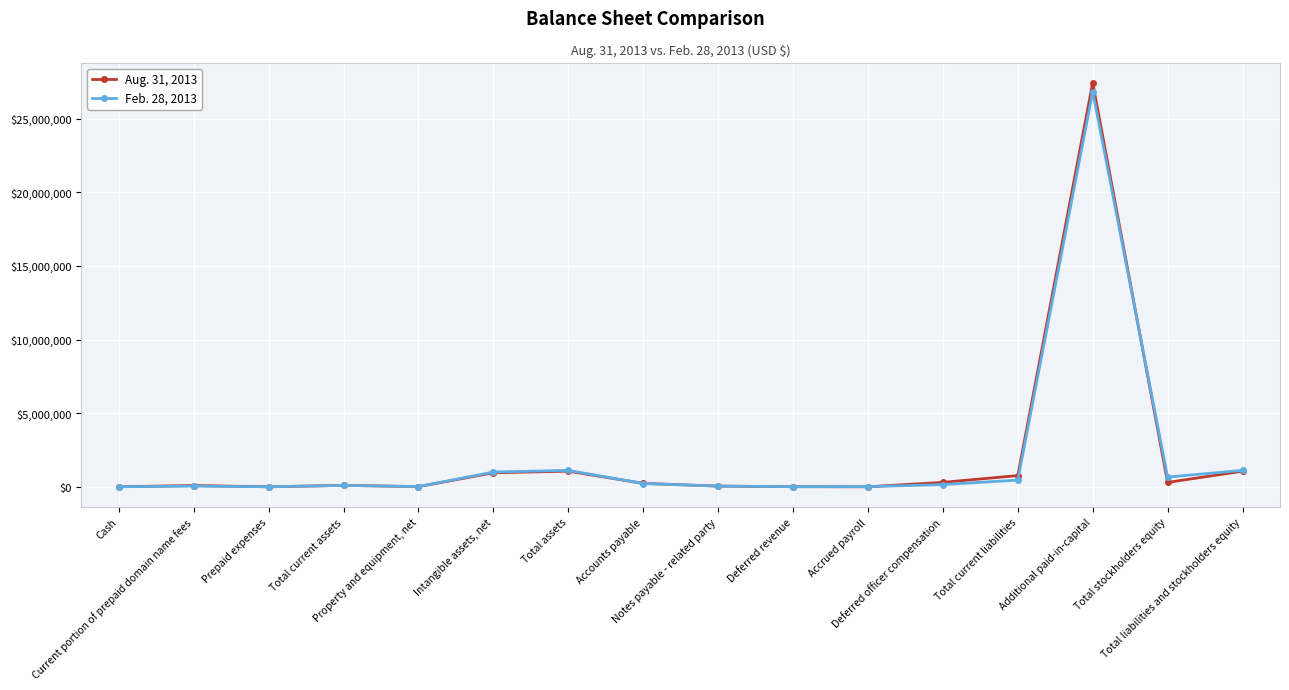

True or false: Aug. 31, 2013 has more than 2 points higher than both neighbors.

True